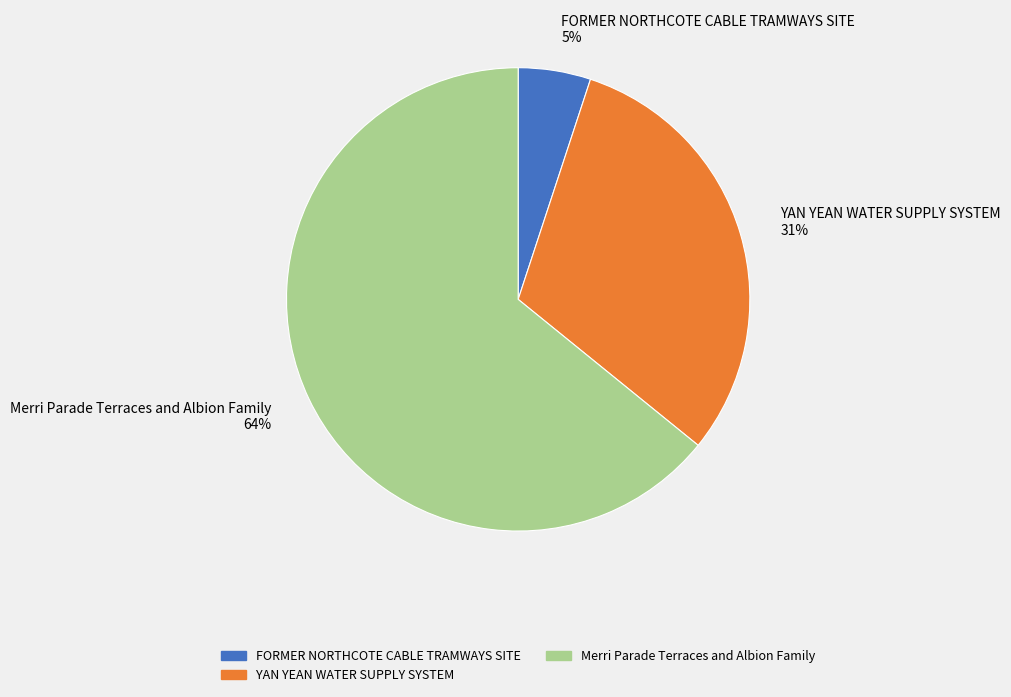

Approximately how many times larger is the value at YAN YEAN WATER SUPPLY SYSTEM 31% compared to Merri Parade Terraces and Albion Family 64%?

0.5